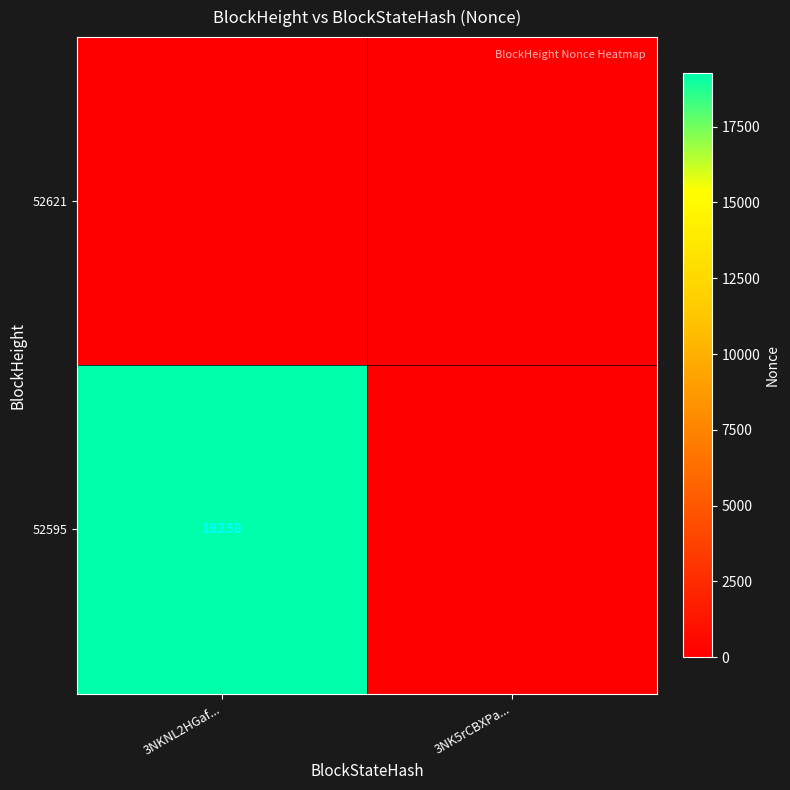

The value of 52595 at 3NKNL2HGaf... is 4874. True or false?

False